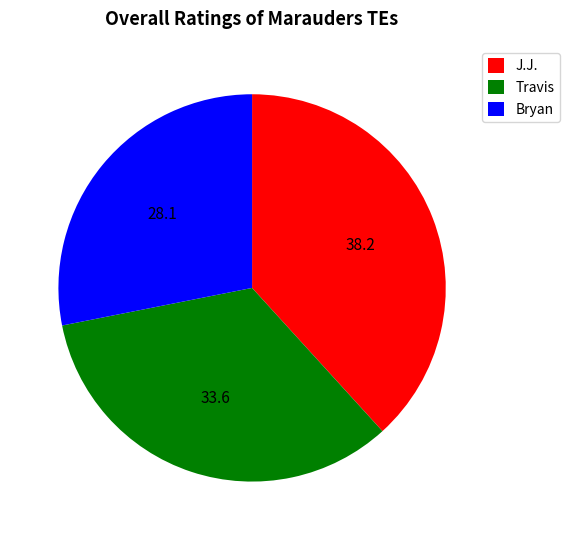

Count the number of slices in the pie.

3